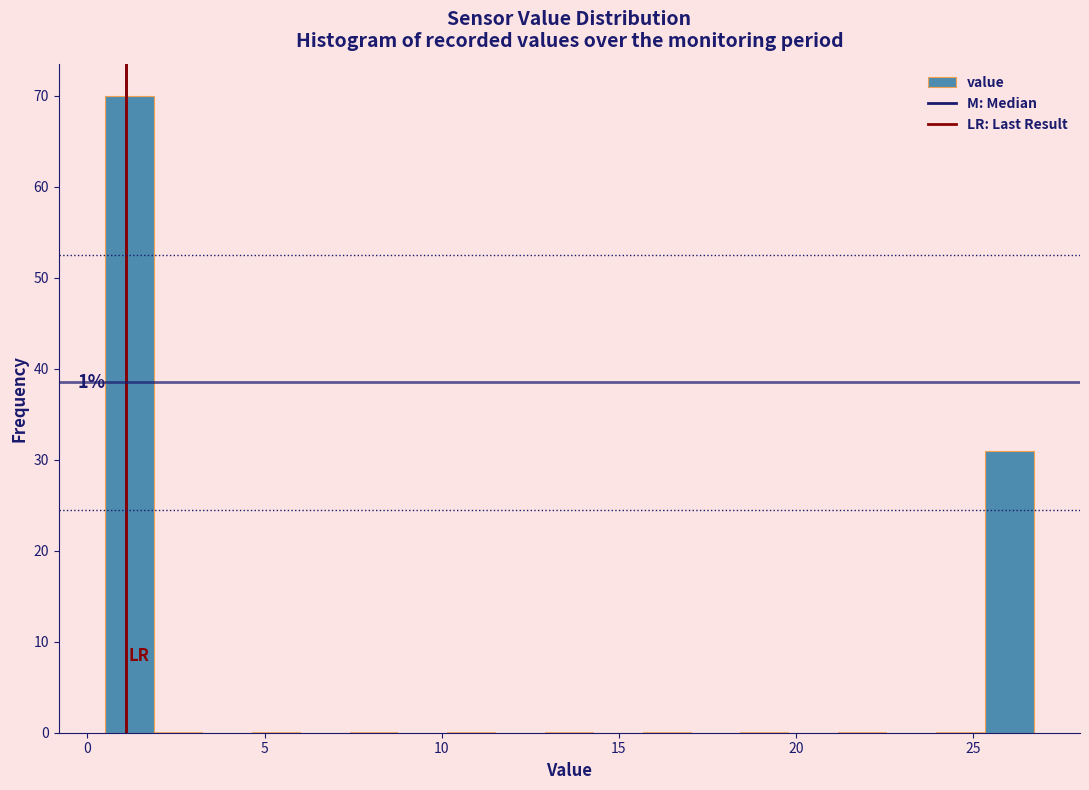

Read against the x-axis, roughly where is the centre of the tallest bar?

1.0